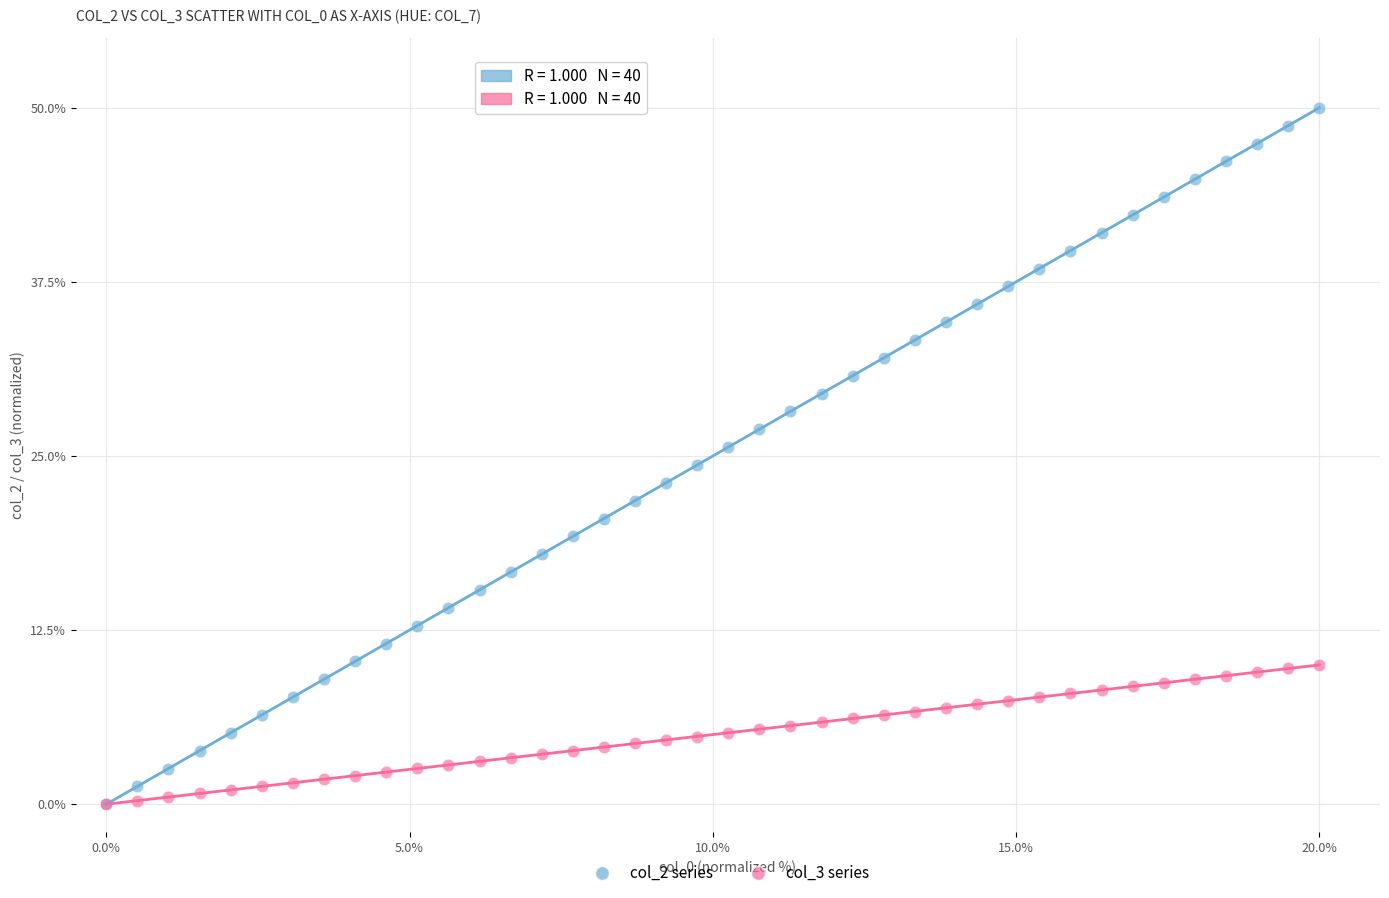

What are all the series names shown in the legend?

col_2 series, col_3 series